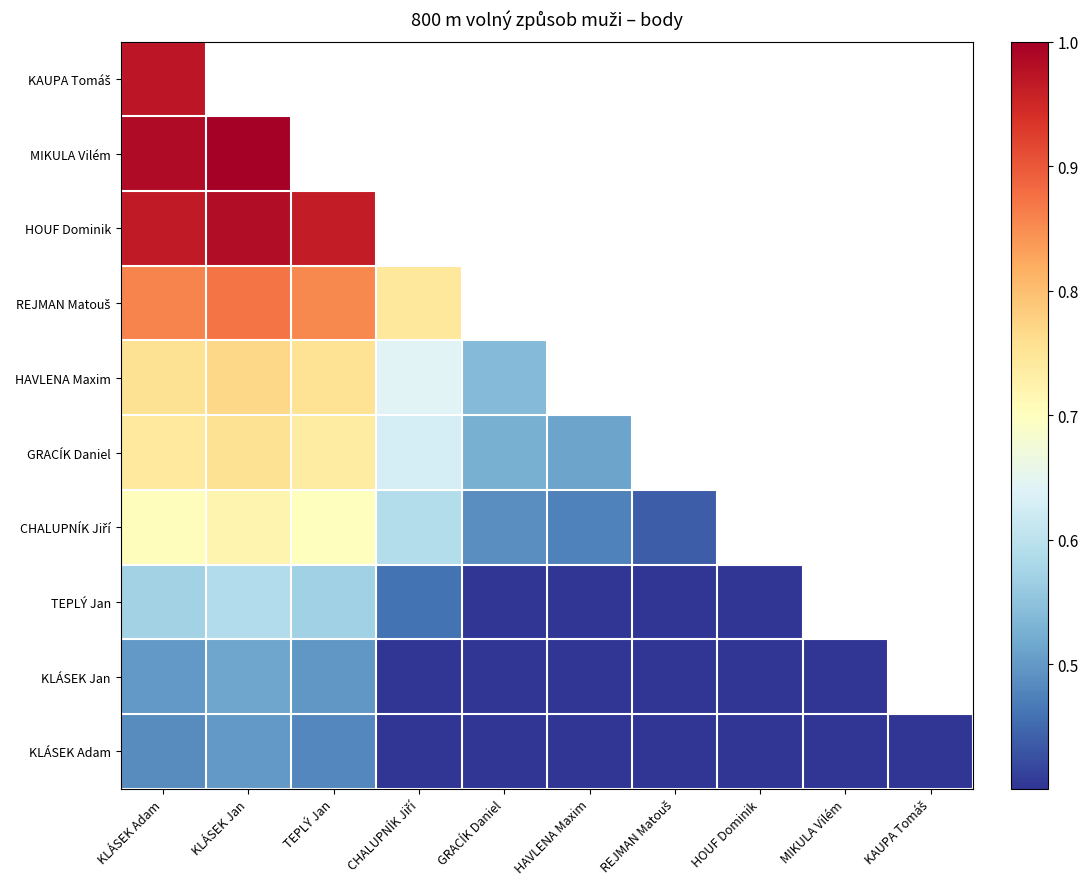

Rank the series by their maximum value, from lowest to highest.

KLÁSEK Adam, KLÁSEK Jan, TEPLÝ Jan, CHALUPNÍK Jiří, GRACÍK Daniel, HAVLENA Maxim, REJMAN Matouš, KAUPA Tomáš, HOUF Dominik, MIKULA Vilém